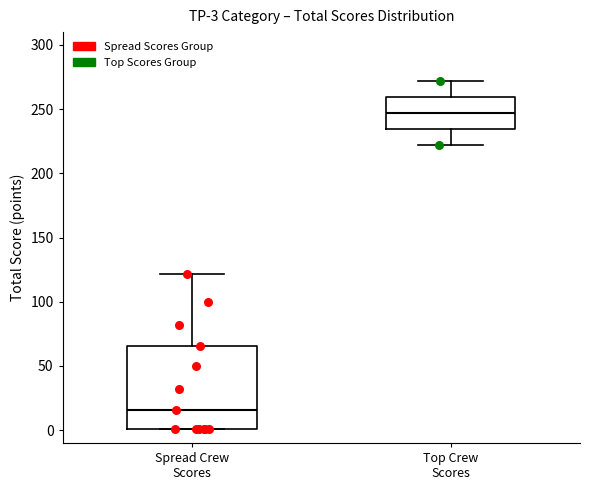

Comparing the boxes themselves (not the whiskers), which one is the tallest?

Spread Crew Scores